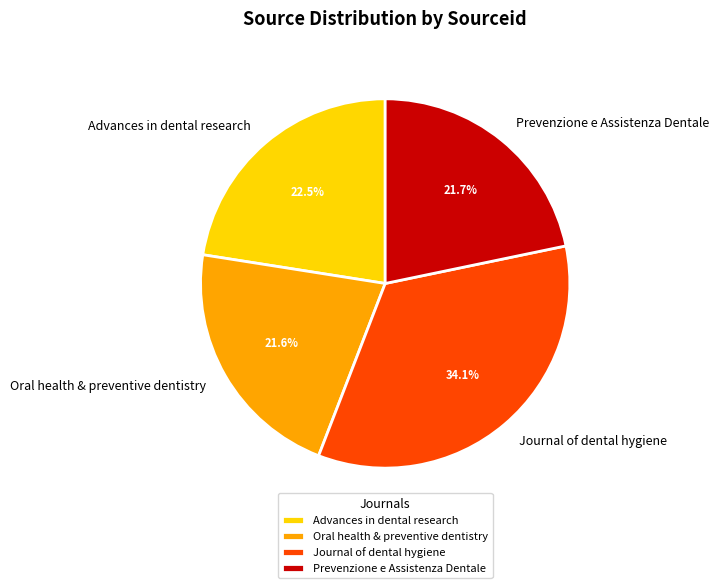

Does Oral health & preventive dentistry account for over 50% of the chart?

No